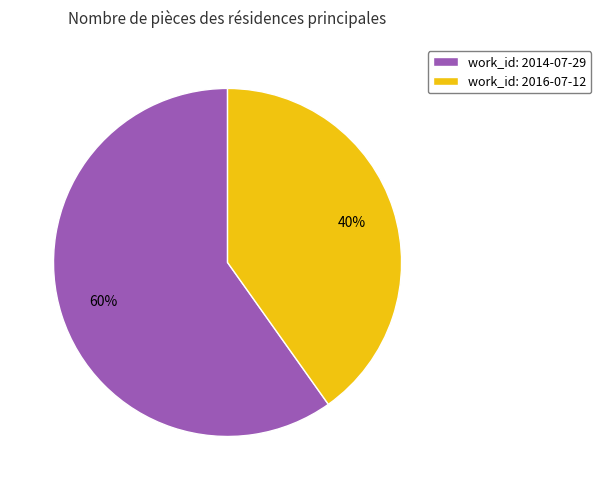

The work_id: 2016-07-12 slice represents 47% of the pie. True or false?

False